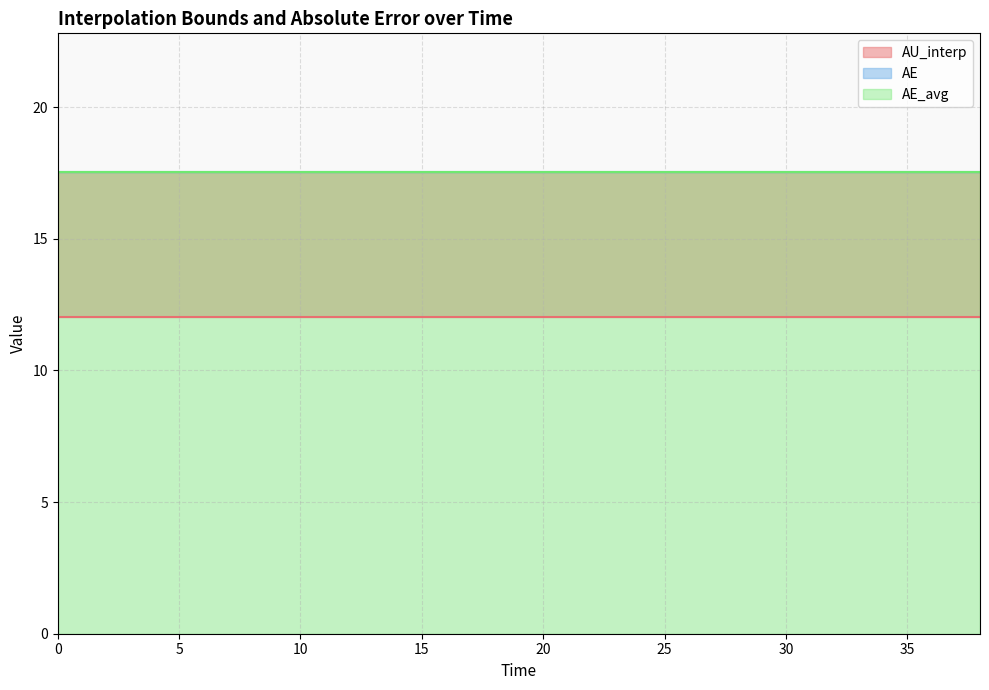

Reading left to right, list all the values displayed in this chart.

AU_interp: 12.0	12.0	12.0	12.0	12.0	12.0	12.0	12.0	12.0	12.0	12.0	12.0	12.0	12.0	12.0	12.0	12.0	12.0	12.0	12.0
AE: 17.5	17.5	17.5	17.5	17.5	17.5	17.5	17.5	17.5	17.5	17.5	17.5	17.5	17.5	17.5	17.5	17.5	17.5	17.5	17.5
AE_avg: 17.5	17.5	17.5	17.5	17.5	17.5	17.5	17.5	17.5	17.5	17.5	17.5	17.5	17.5	17.5	17.5	17.5	17.5	17.5	17.5